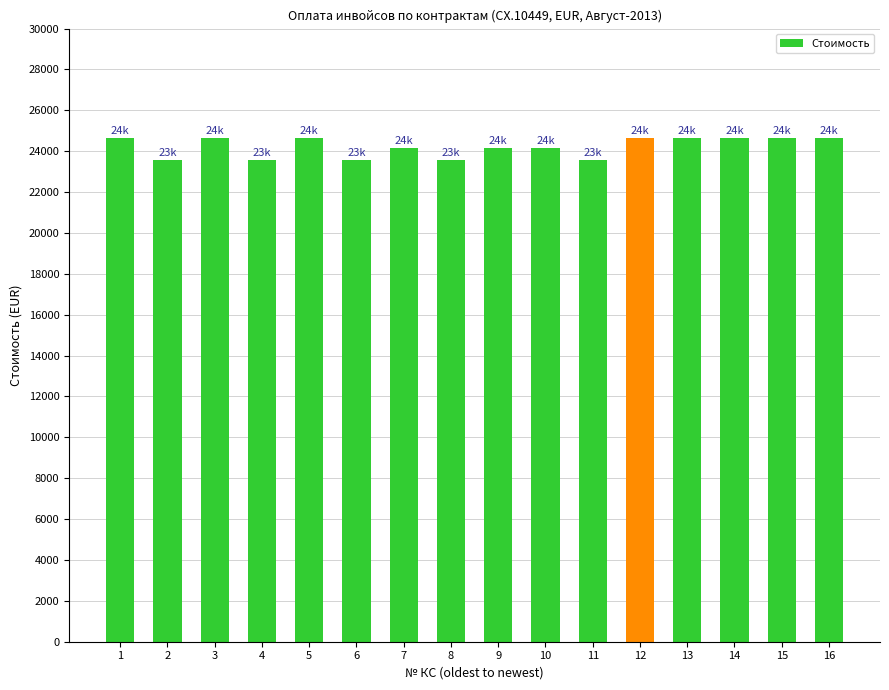

What is the change in value from 6 to 16?

+1080